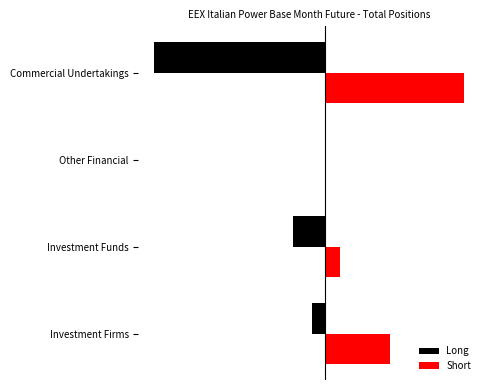

What are all the series names shown in the legend?

Long, Short